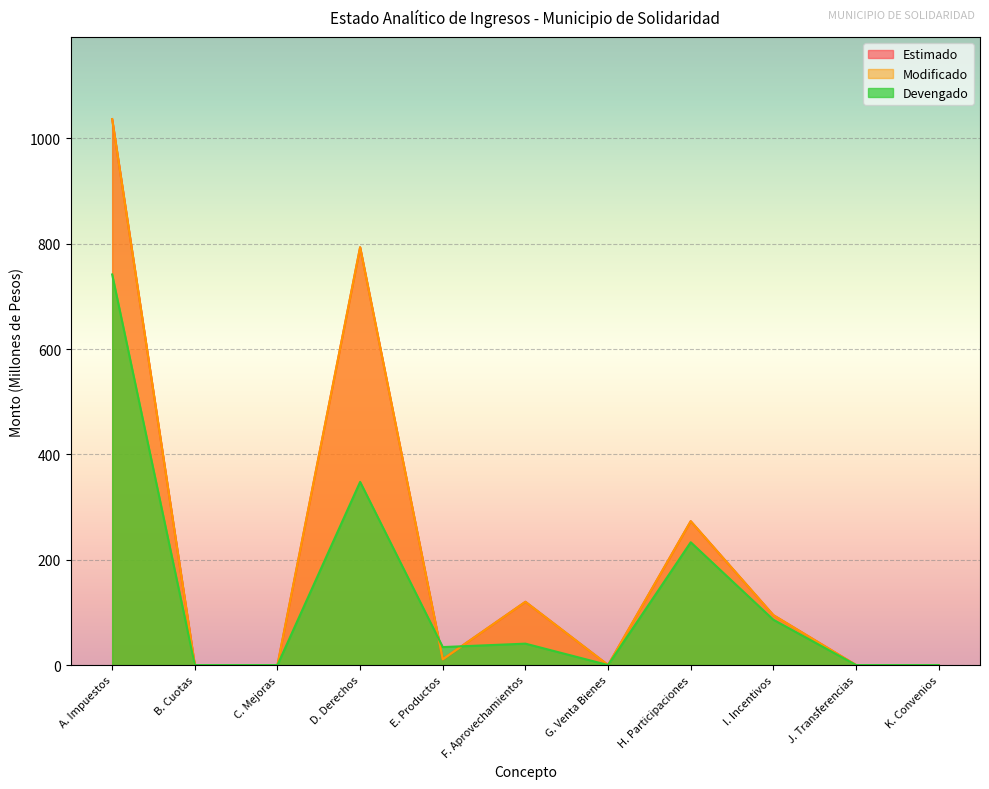

The value of Devengado at F. Aprovechamientos is 40.6. True or false?

True